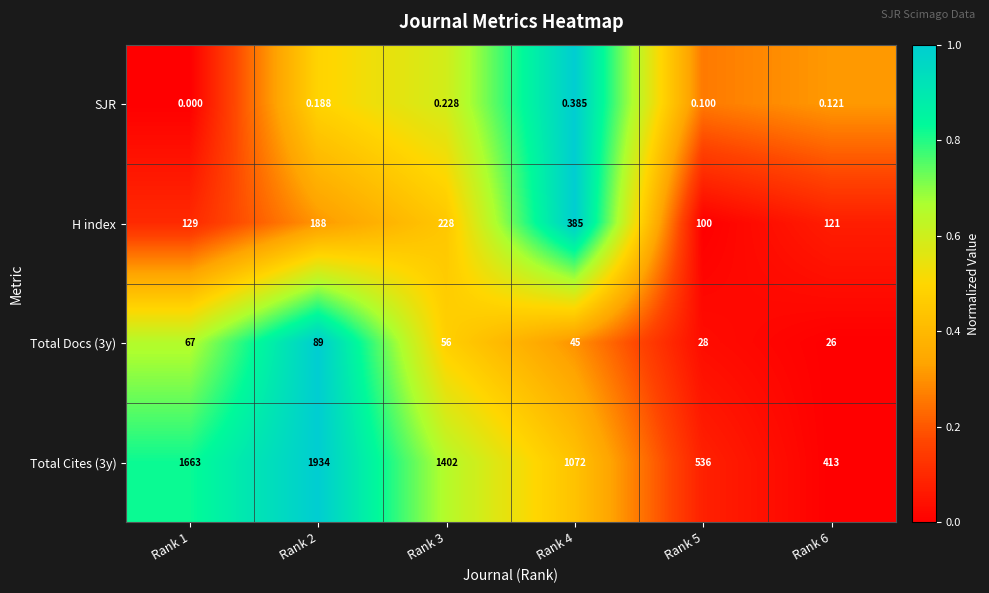

Is the value of H index at Rank 5 greater than the value of Total Cites (3y) at Rank 6?

No